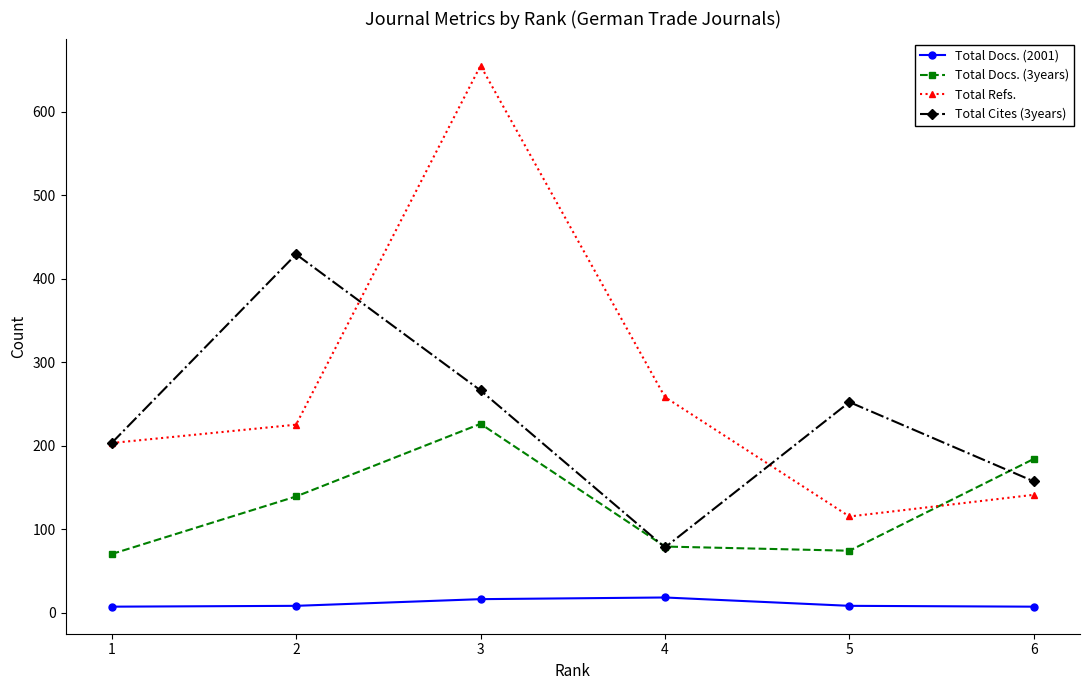

True or false: Total Docs. (2001) and Total Refs. cross at least once.

False